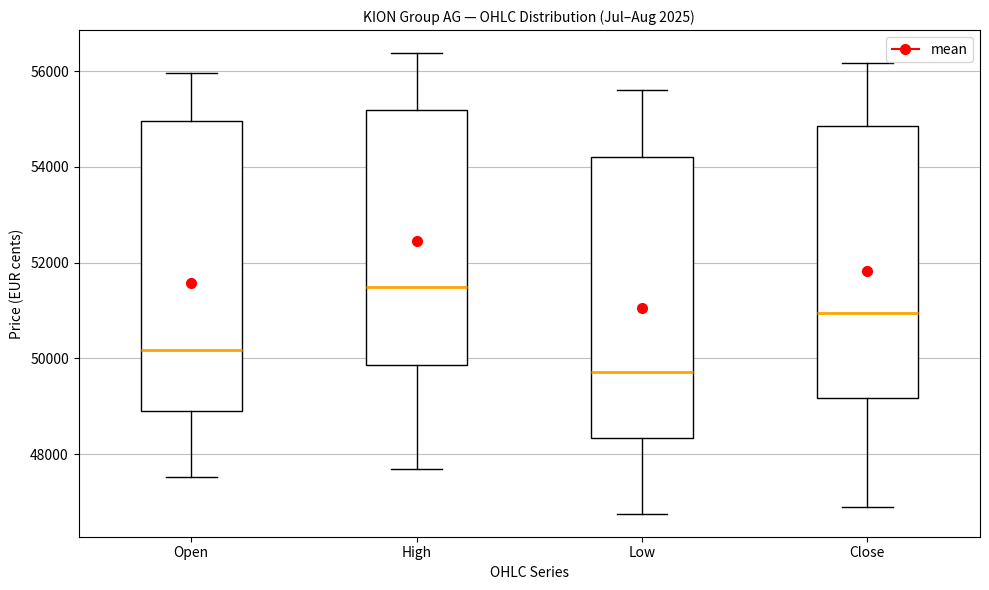

Where does the median line of the box for High sit on the y-axis? The values are not printed on the chart, so give them approximately, as read against the axis.

51400